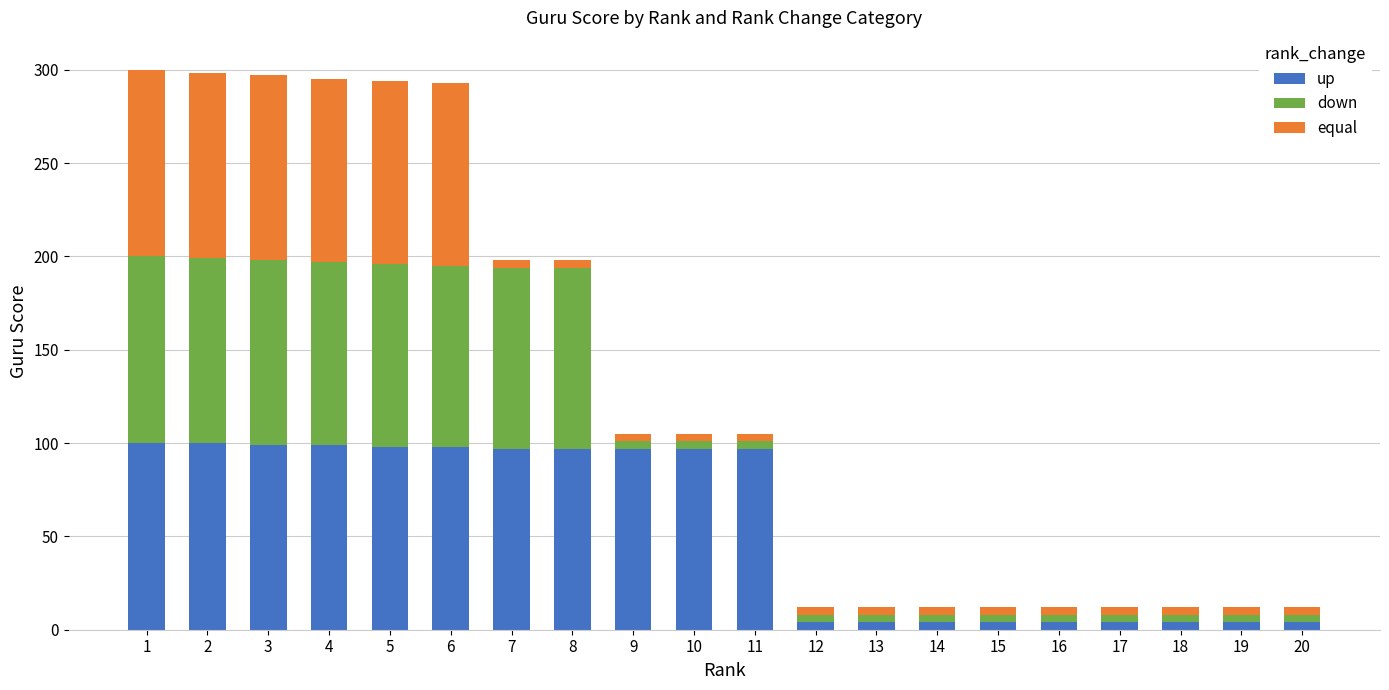

How many bars are there in total?

20